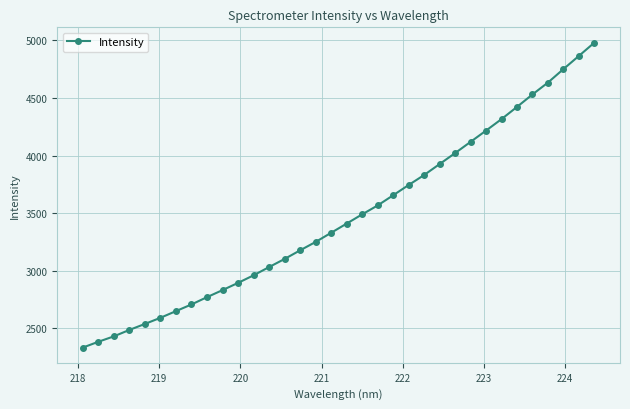

What is the value of the 34th point from the left?

4981.6